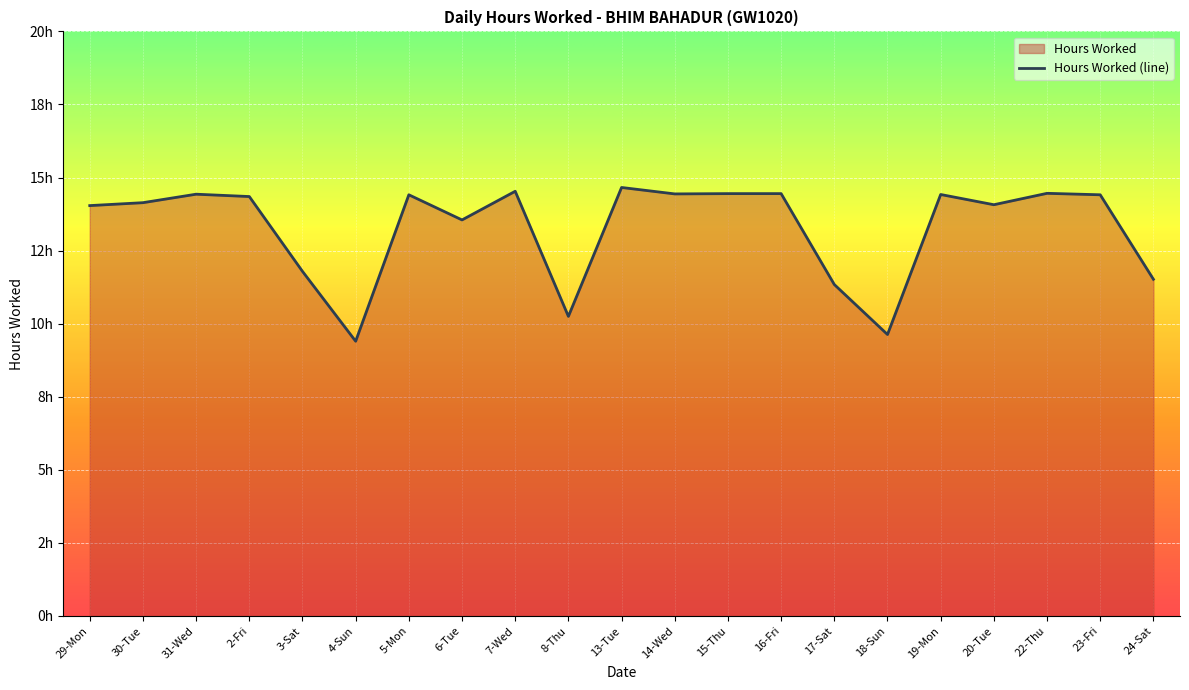

What is the average value?

13.3